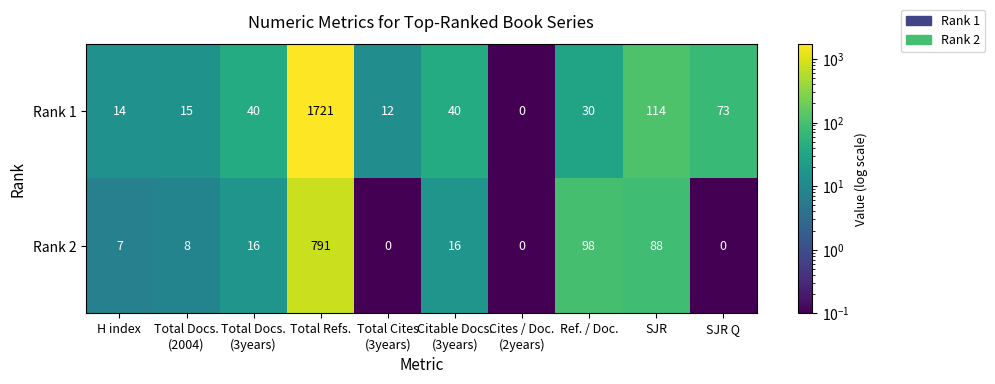

What is the difference between the Rank 1 values at Total Refs. and SJR Q?

1648